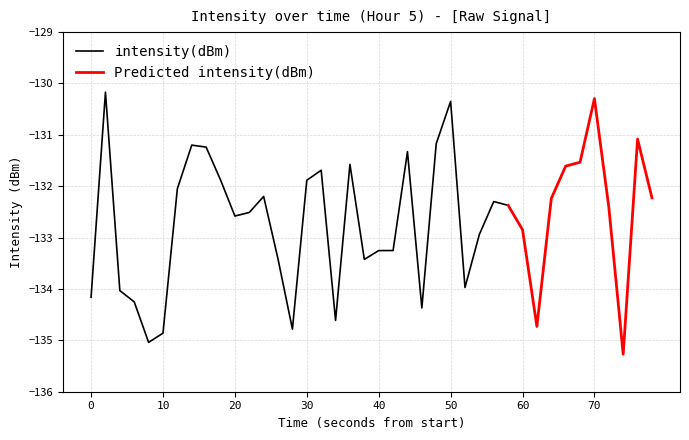

Is it true that the value at 14 is -35.4?

False